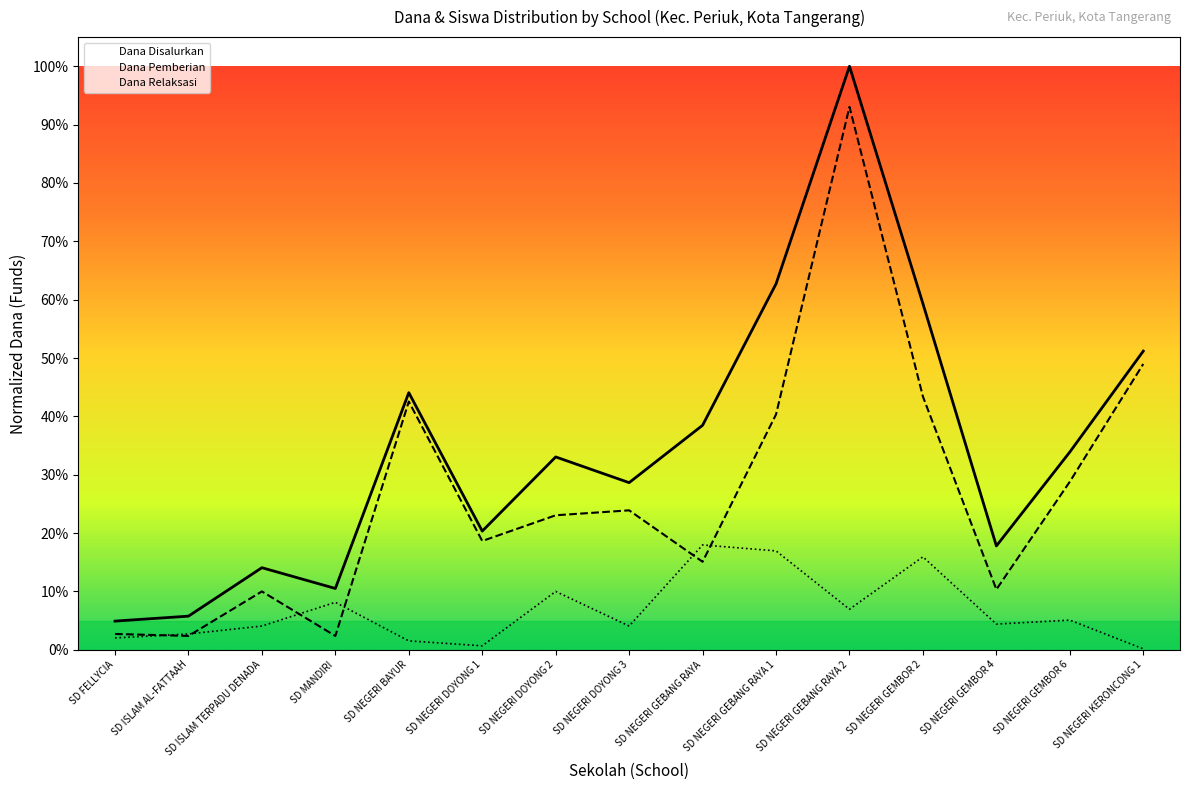

Where do Dana Pemberian and Dana Relaksasi first cross each other?

SD FELLYCIA and SD ISLAM AL-FATTAAH